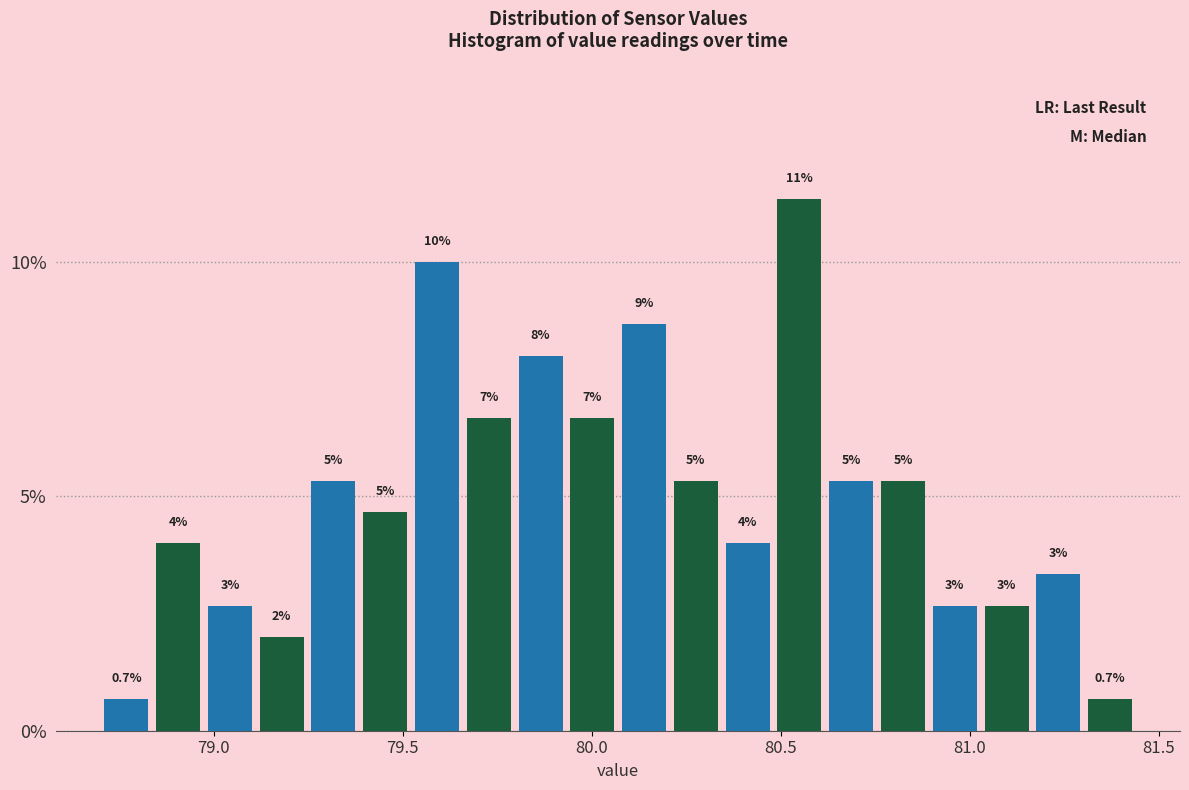

Around what value on the x-axis is the tallest bar? Give the approximate position of its centre, as read against the axis.

80.55